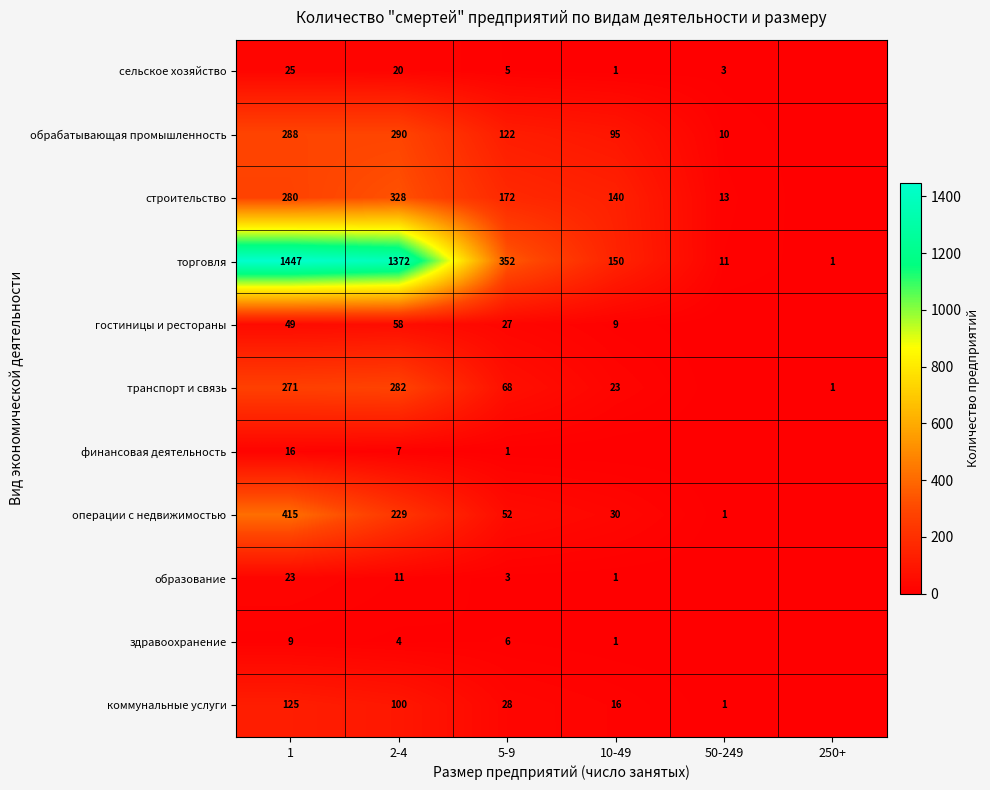

The операции с недвижимостью series shows 71 at 2-4. True or false?

False